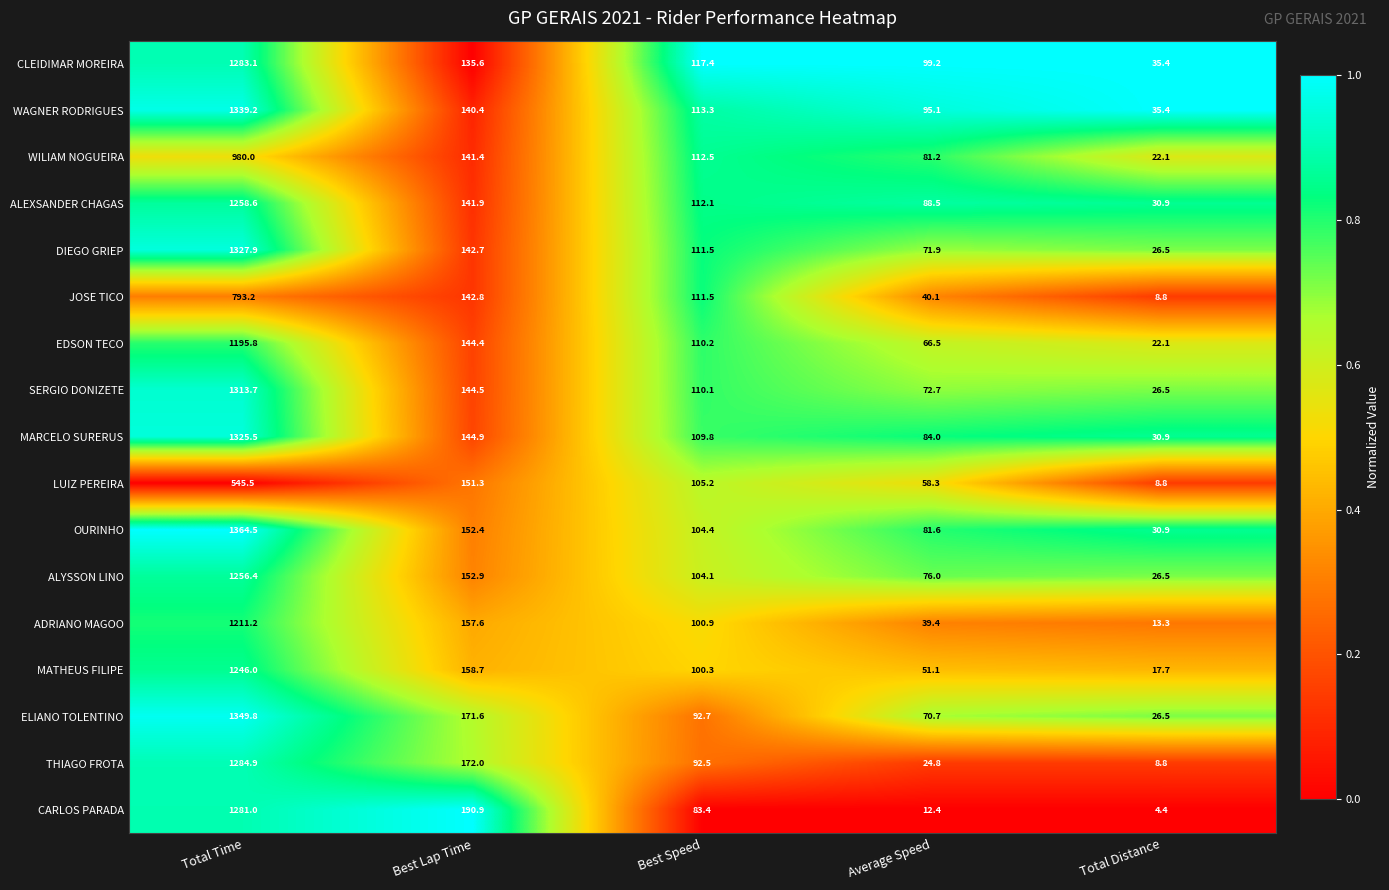

What is the spread (max minus min) of values at Total Time?

819.0